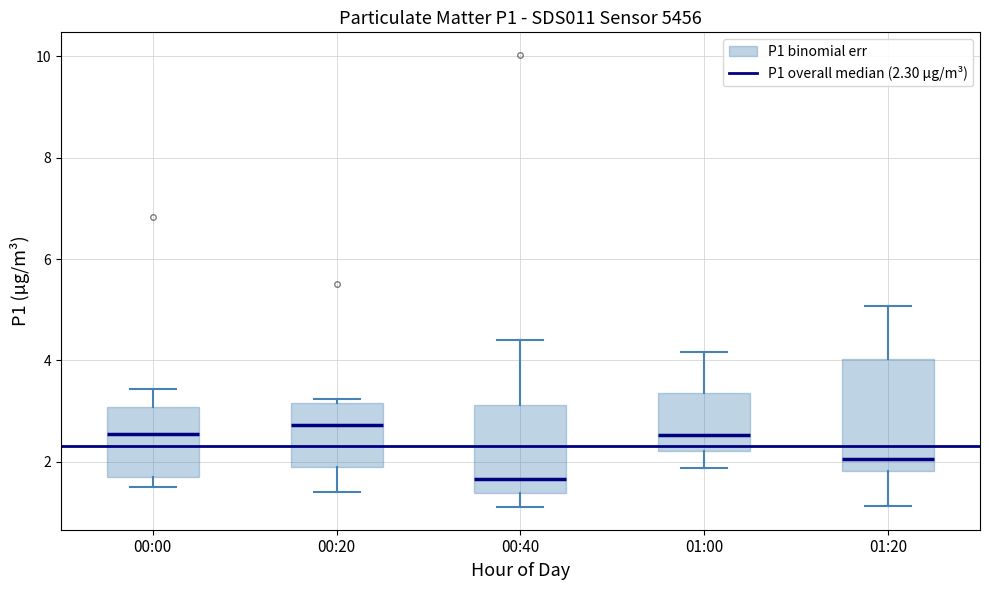

Comparing the boxes themselves (not the whiskers), which one is the tallest?

01:20